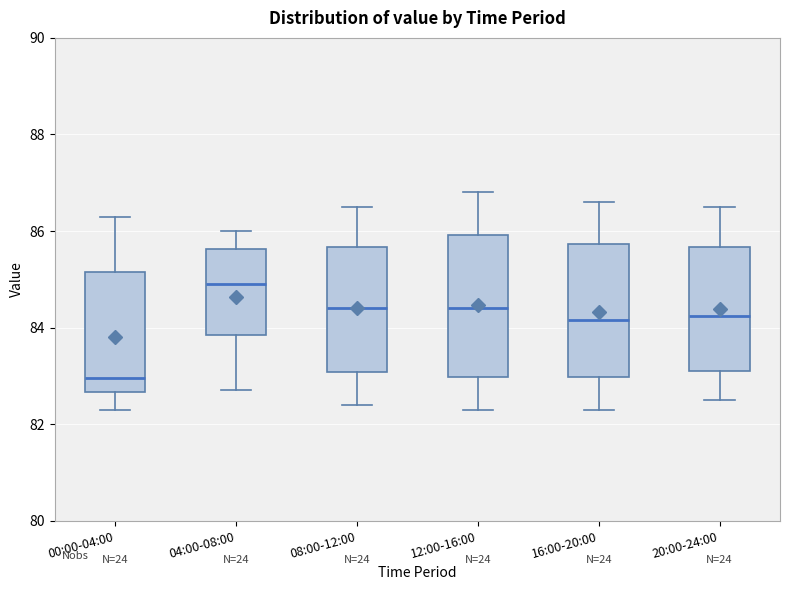

Which box's median line is the lowest?

00:00-04:00